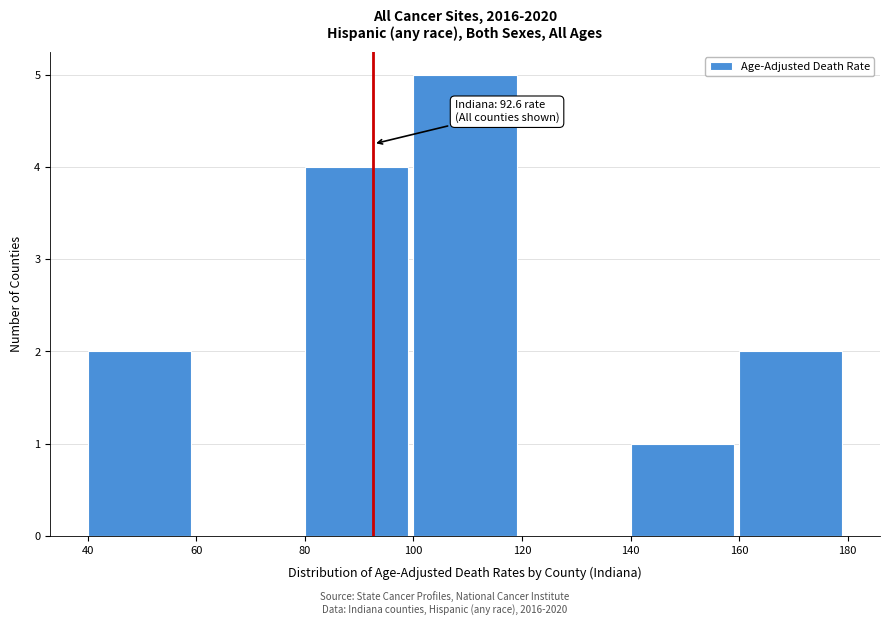

Over which range of the x-axis is the bar tallest?

100 to 120